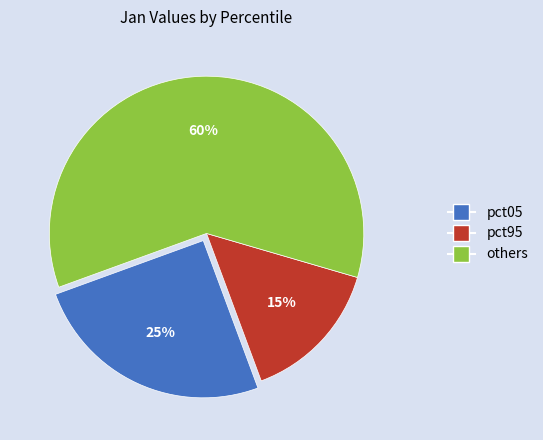

Is there any slice that represents more than half of the pie?

Yes